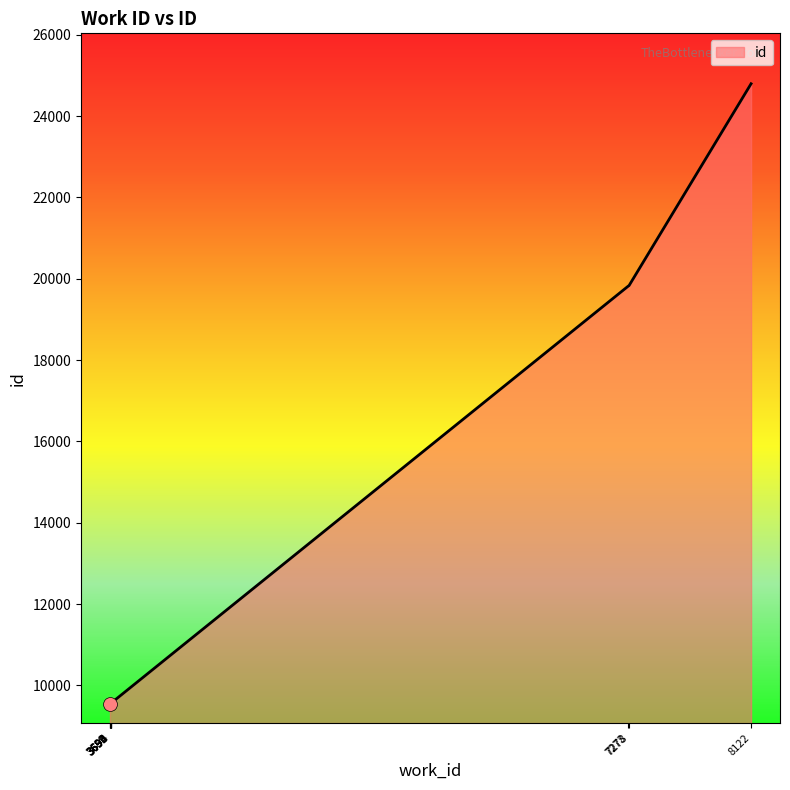

The chart shows a value of 13639 at 3693. True or false?

False